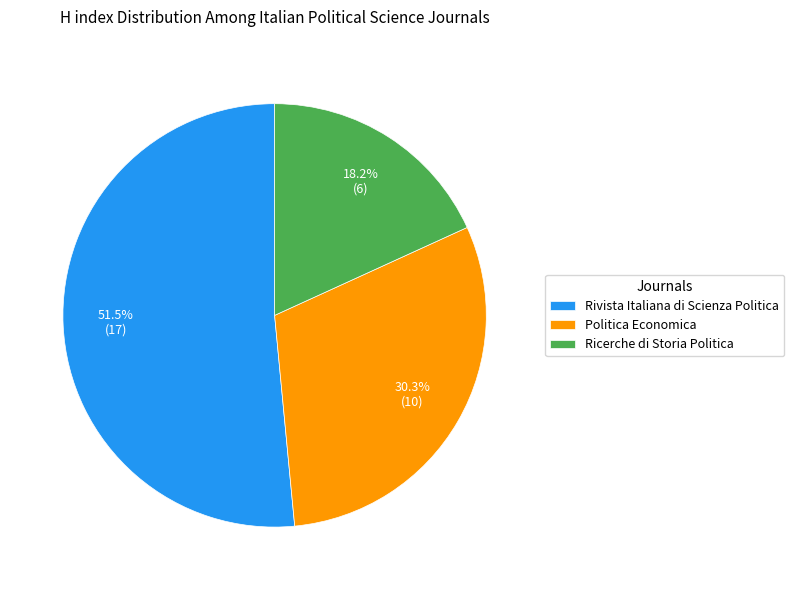

Does Politica Economica represent more than half of the total?

No